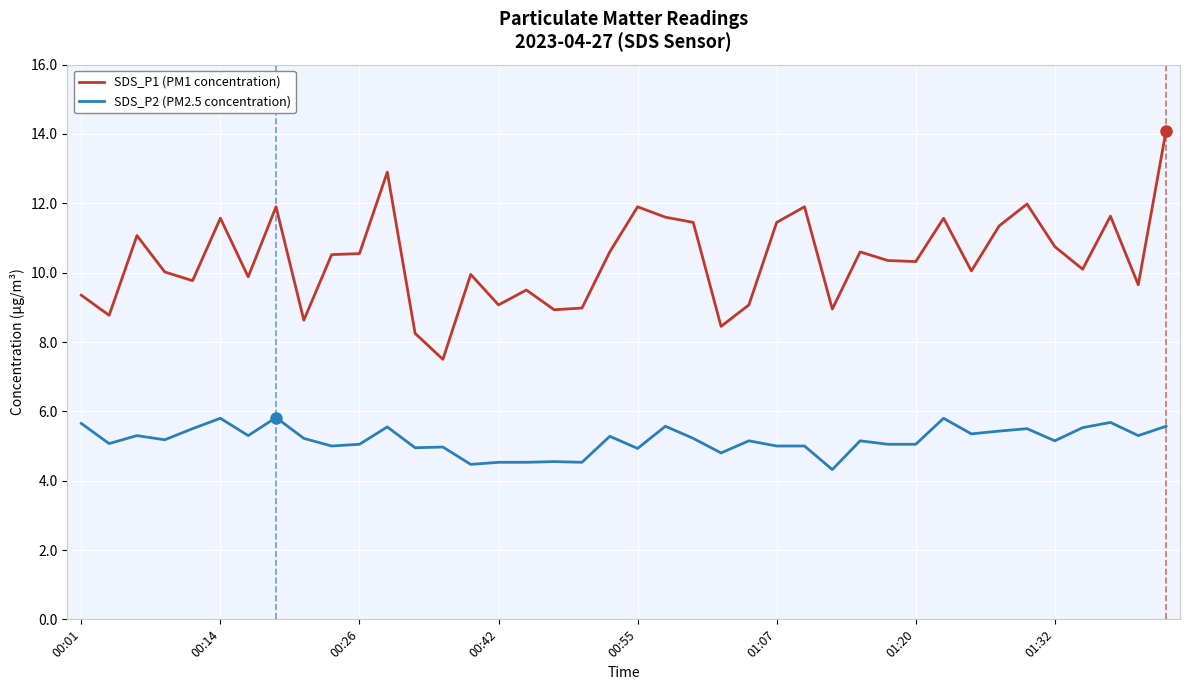

True or false: SDS_P1 (PM1 concentration) and SDS_P2 (PM2.5 concentration) intersect in this chart.

False